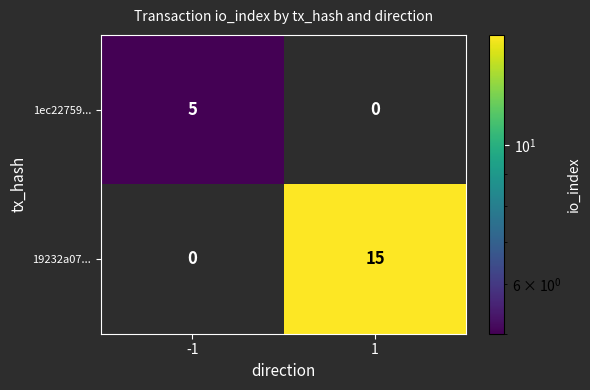

Which series has the largest range (max minus min)?

19232a07...